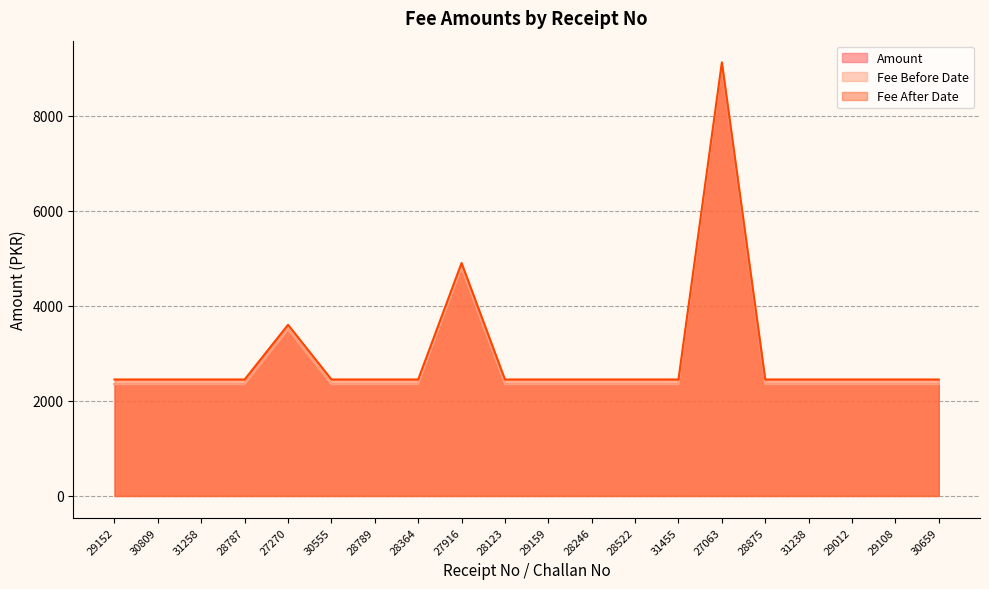

At which category is the sum across all series the highest?

27063